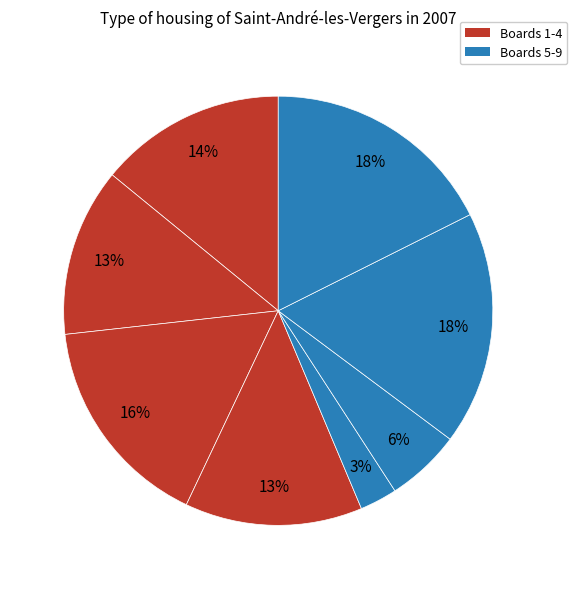

How many slices are in this pie chart?

8